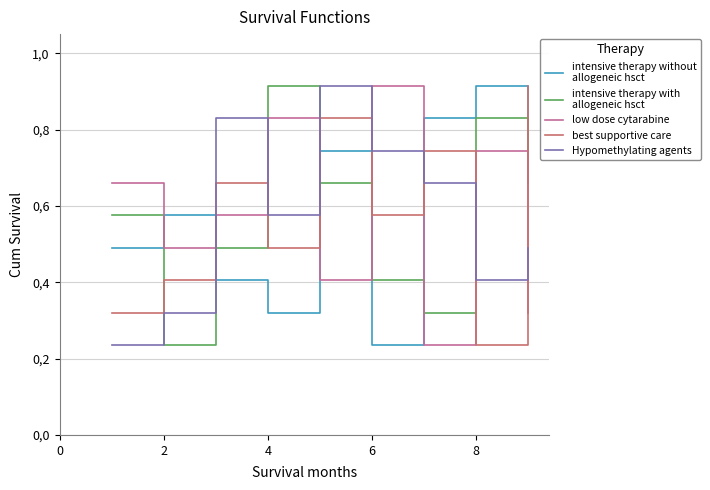

Does the chart display data point markers on the line(s)?

No